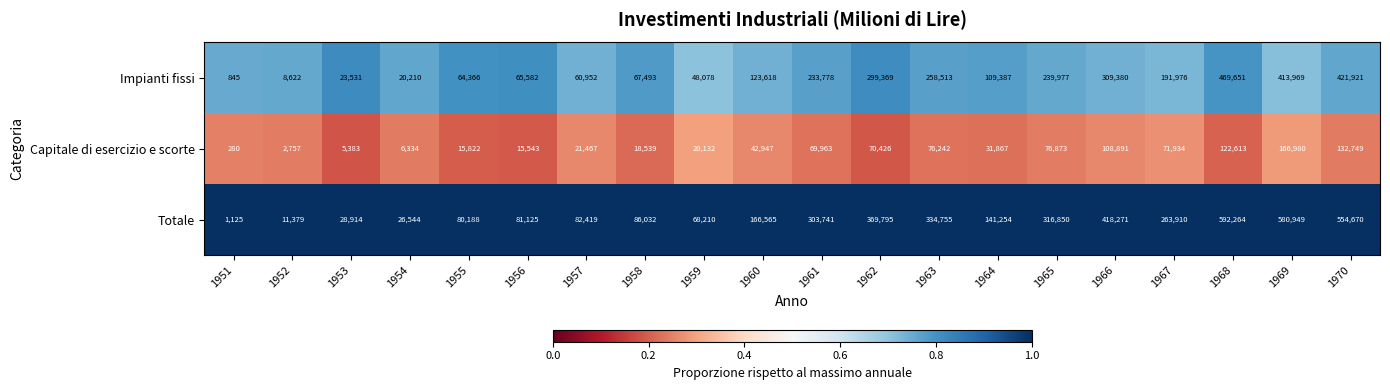

Which category has the lowest value across all series?

1951